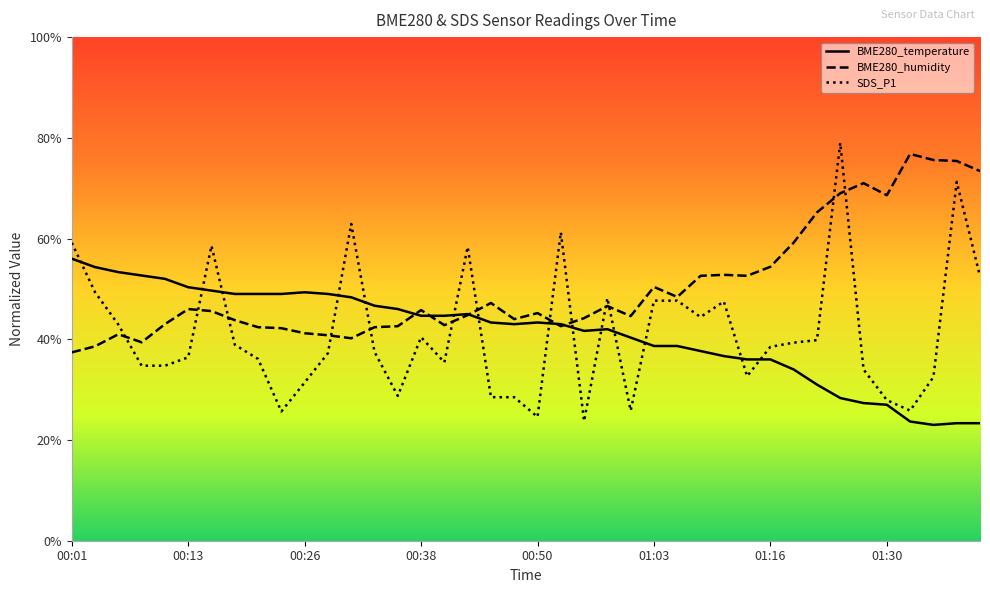

What is the total value across all series at 00:13?

132.7